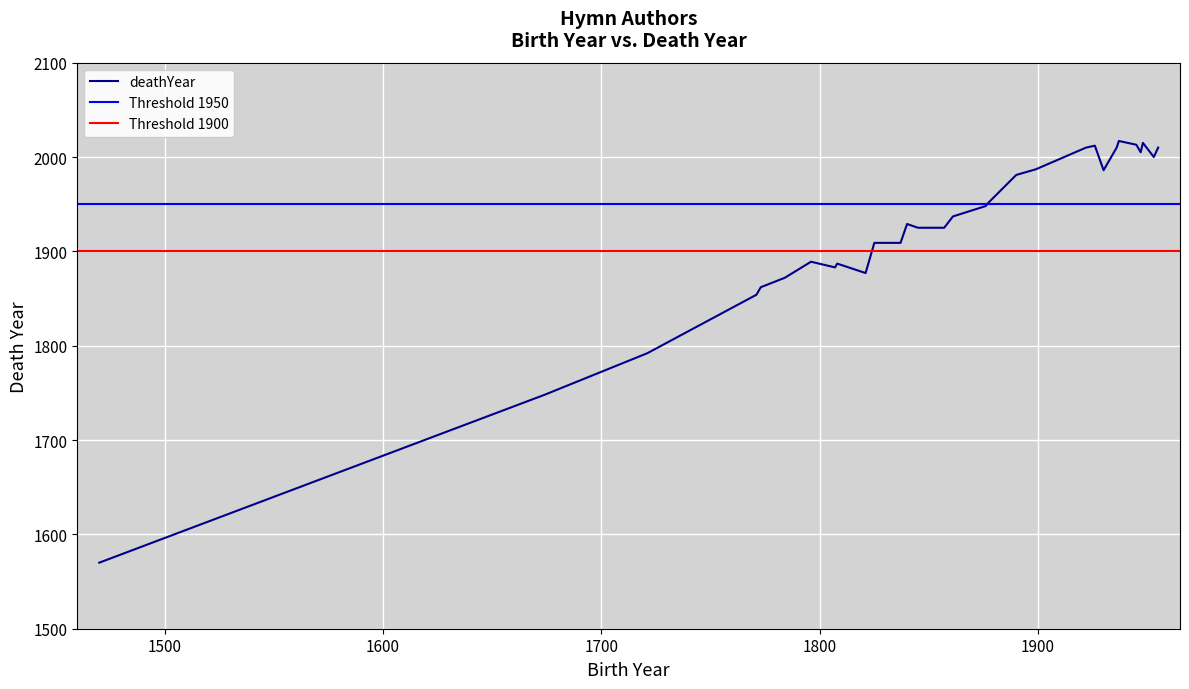

What is the average value?

1917